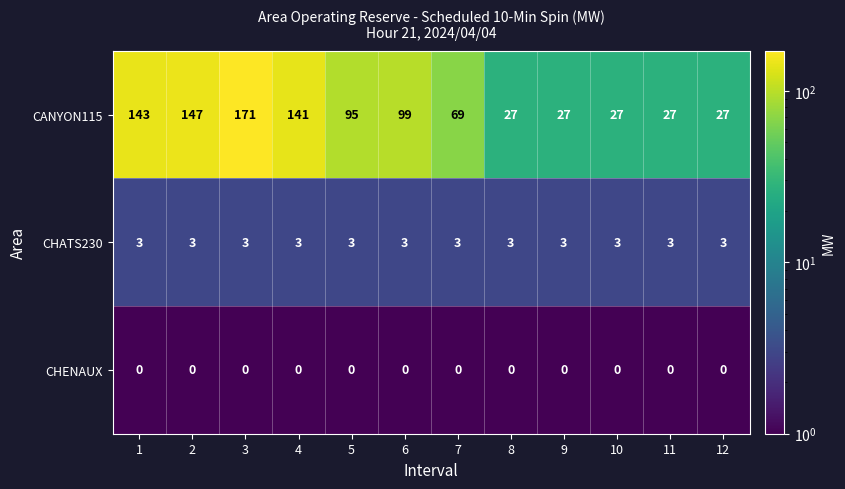

Which series has the largest range (max minus min)?

CANYON115